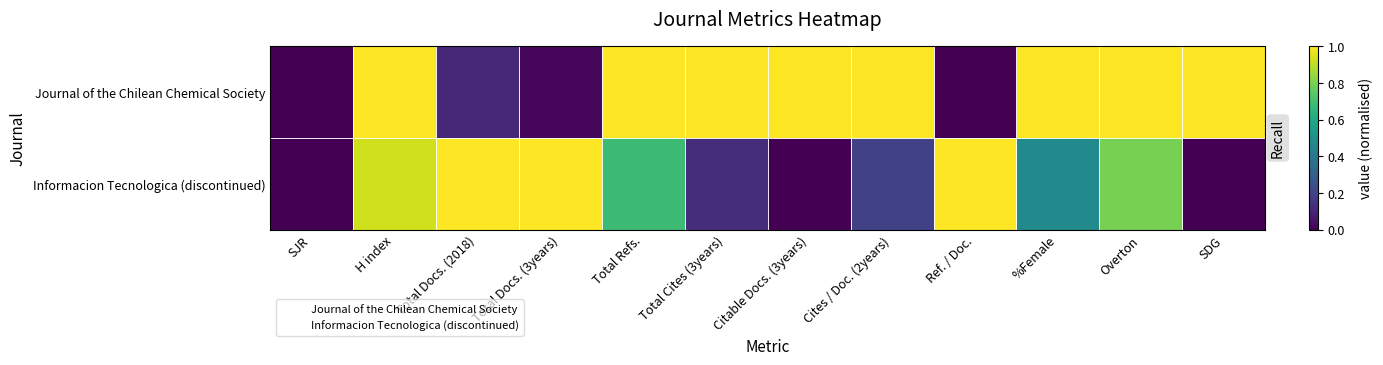

What is the total value across all series at Ref. / Doc.?

1.0